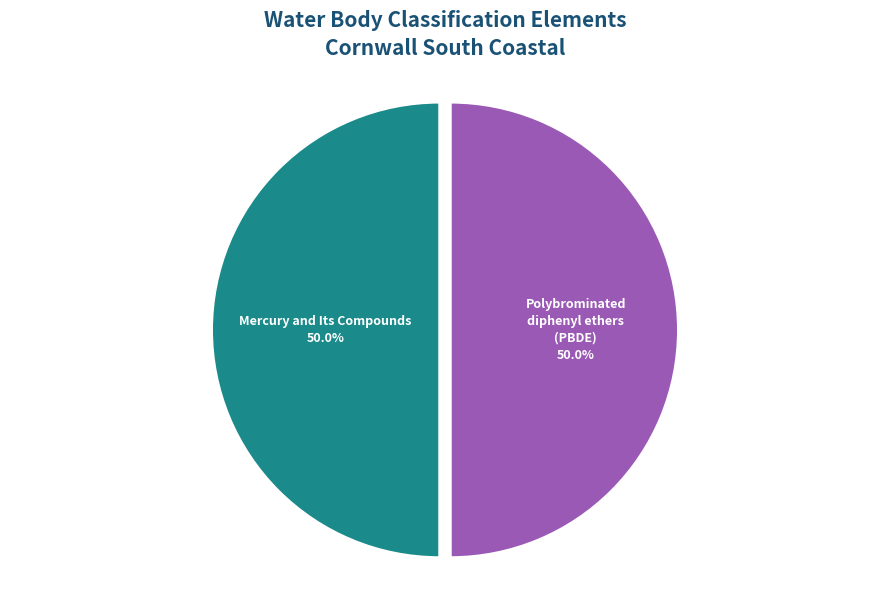

Approximately how many times larger is the value at Polybrominated diphenyl ethers (PBDE) compared to Mercury and Its Compounds?

1.0